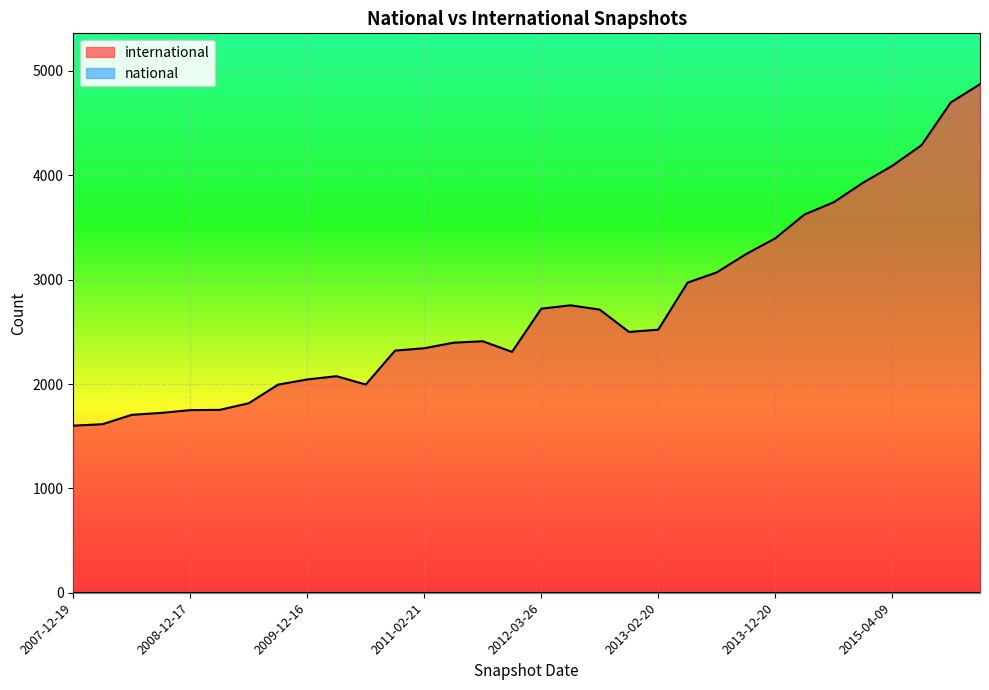

List the series in order of their peak value, lowest first.

national, international